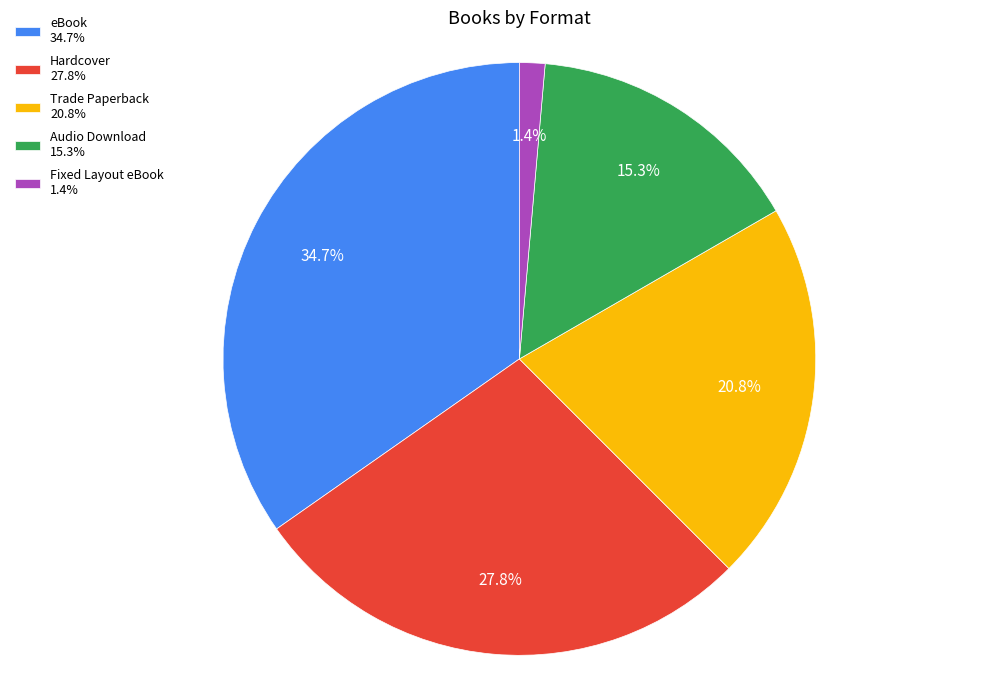

Which category has the biggest portion of the pie?

eBook